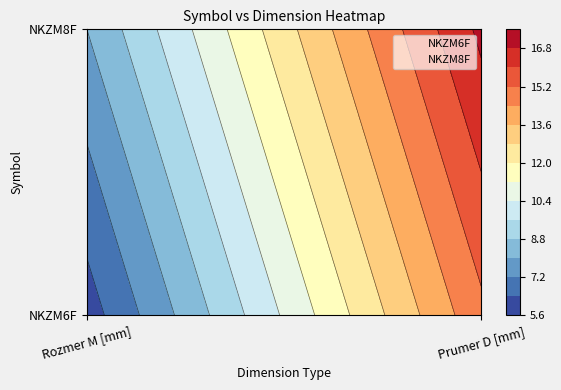

What is the spread (max minus min) of values at Prumer D [mm]?

1